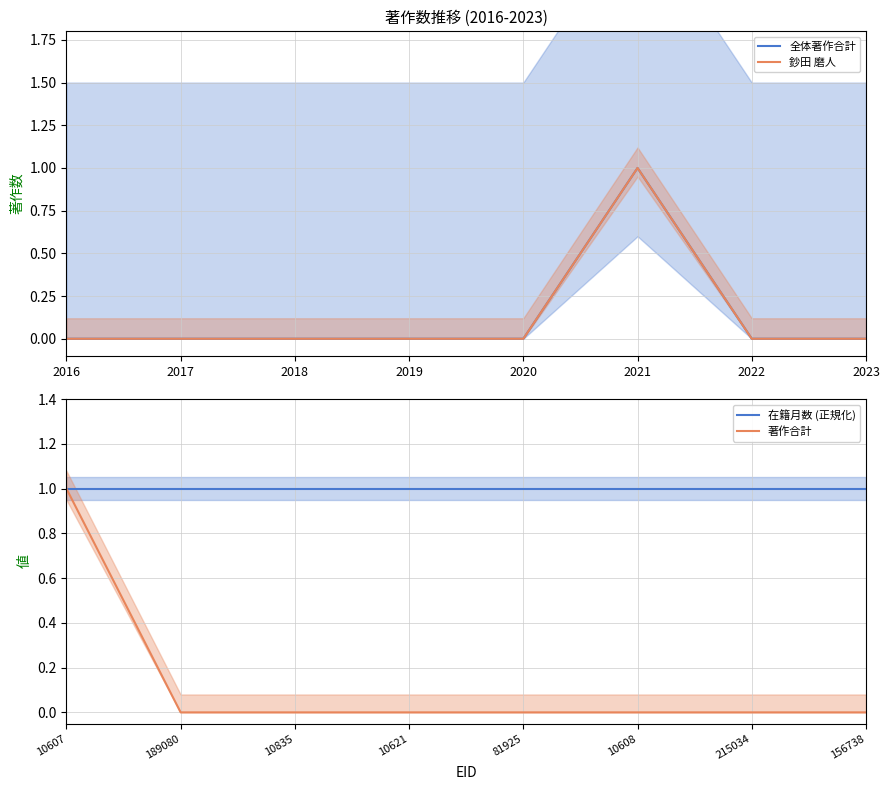

Reading left to right, what are all the values shown in this chart?

全体著作合計: 0	0	0	0	0	1	0	0
鈔田 磨人: 0	0	0	0	0	1	0	0
在籍月数 (正規化): 1	1	1	1	1	1	1	1
著作合計: 1	0	0	0	0	0	0	0